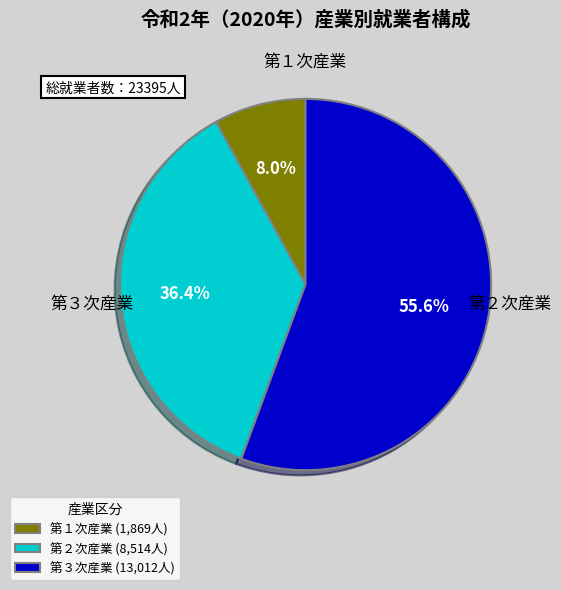

To the nearest percent, what is the combined percentage of 第２次産業 and 第１次産業?

44%